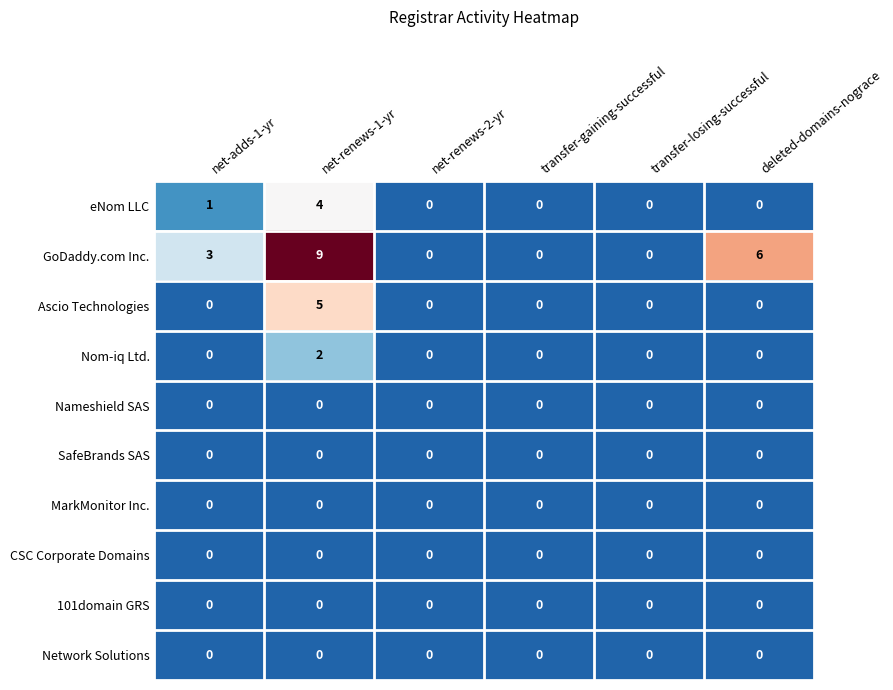

At how many categories does at least one series exceed 7?

1